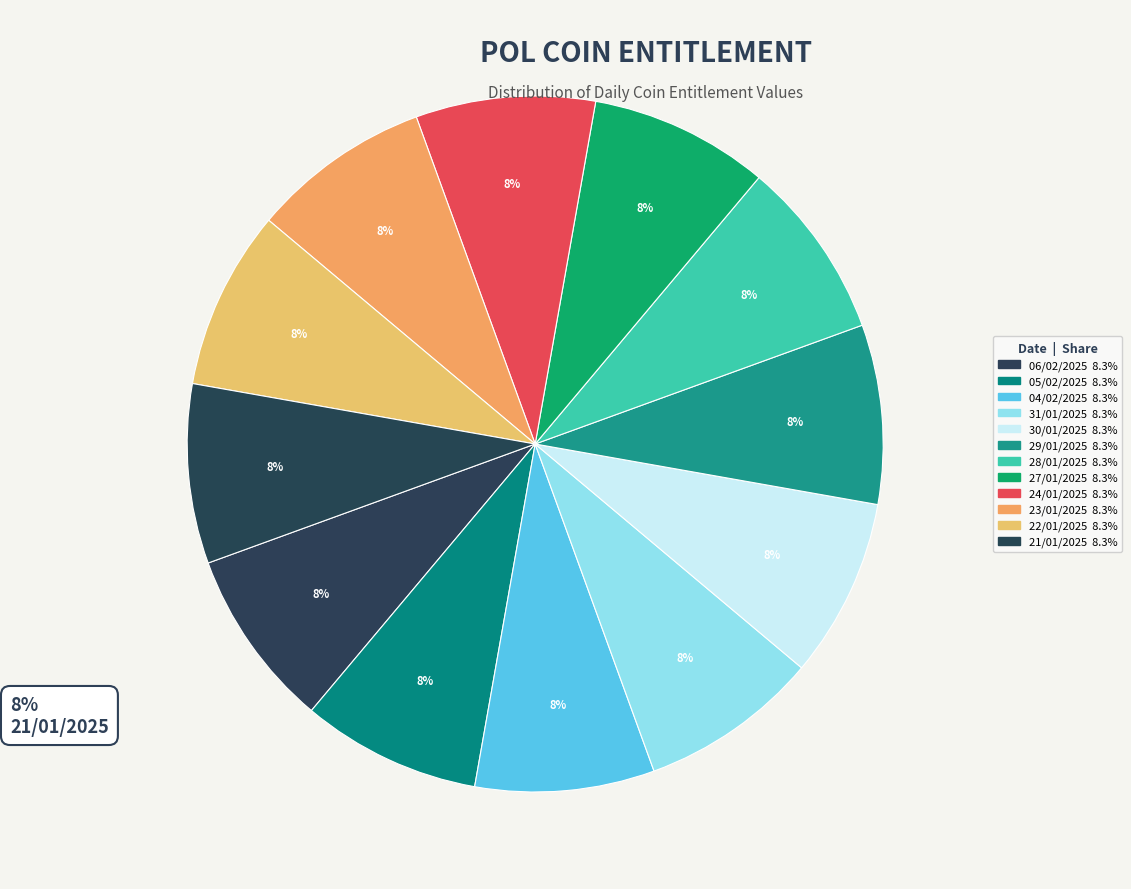

How many slices are in this pie chart?

12